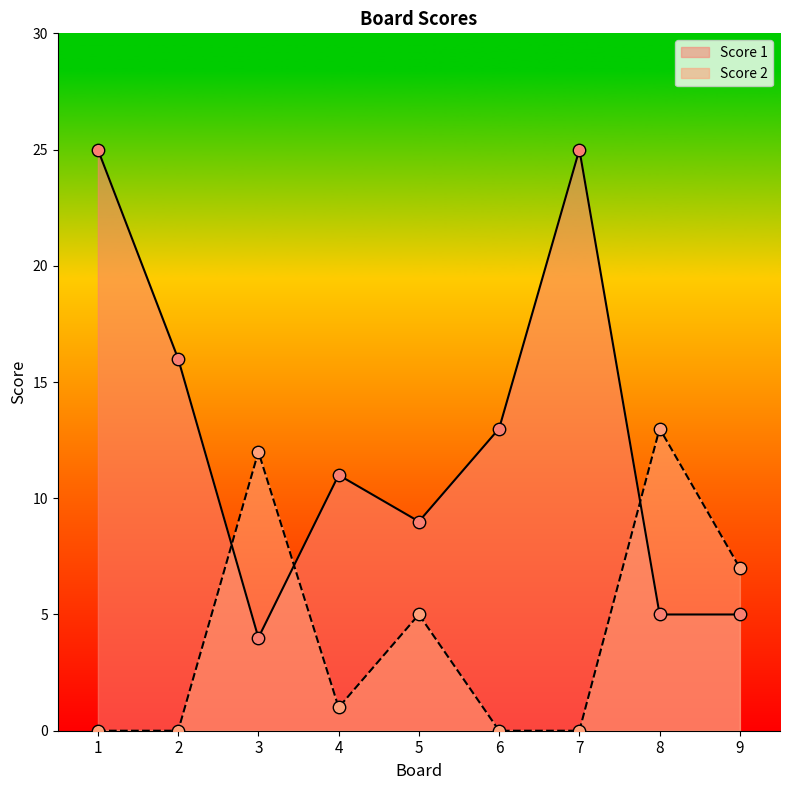

At which category is the sum across all series the highest?

1